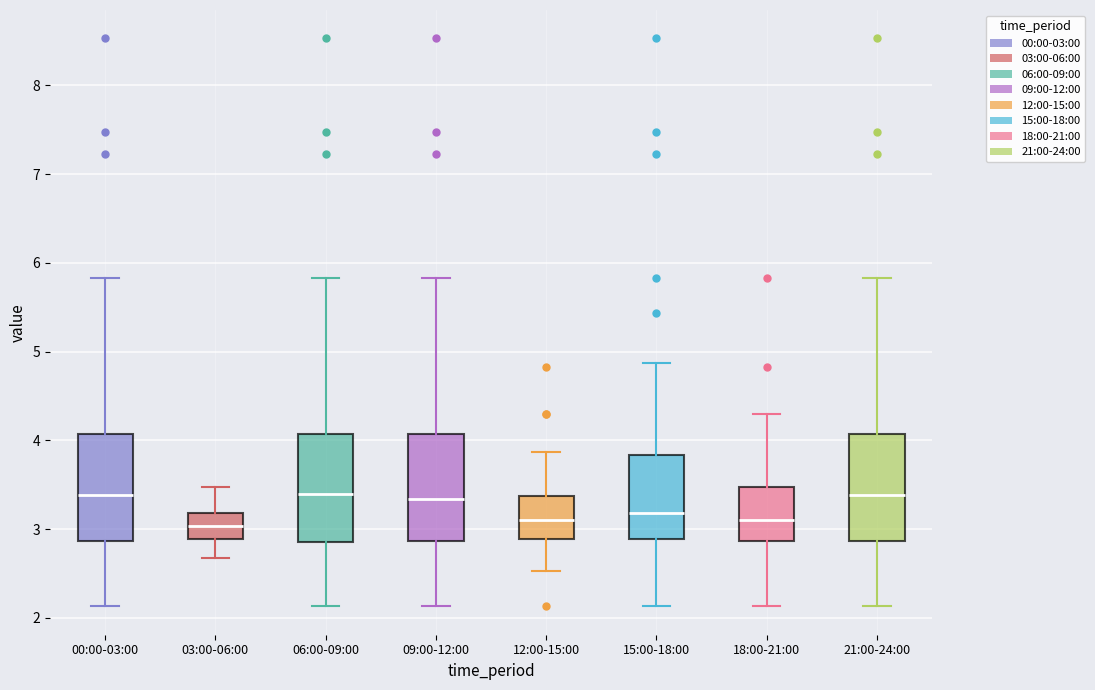

Reading left to right, transcribe this box plot: for each box, give where its median line is, the range the box spans, and where its two whiskers end, as read against the y-axis. The values are not printed on the chart, so give them approximately, as read against the axis.

00:00-03:00: median 3.4, box 2.9 to 4.1, whiskers 2.1 to 5.8
03:00-06:00: median 3.0, box 2.9 to 3.2, whiskers 2.7 to 3.5
06:00-09:00: median 3.4, box 2.9 to 4.1, whiskers 2.1 to 5.8
09:00-12:00: median 3.3, box 2.9 to 4.1, whiskers 2.1 to 5.8
12:00-15:00: median 3.1, box 2.9 to 3.4, whiskers 2.5 to 3.9
15:00-18:00: median 3.2, box 2.9 to 3.8, whiskers 2.1 to 4.9
18:00-21:00: median 3.1, box 2.9 to 3.5, whiskers 2.1 to 4.3
21:00-24:00: median 3.4, box 2.9 to 4.1, whiskers 2.1 to 5.8